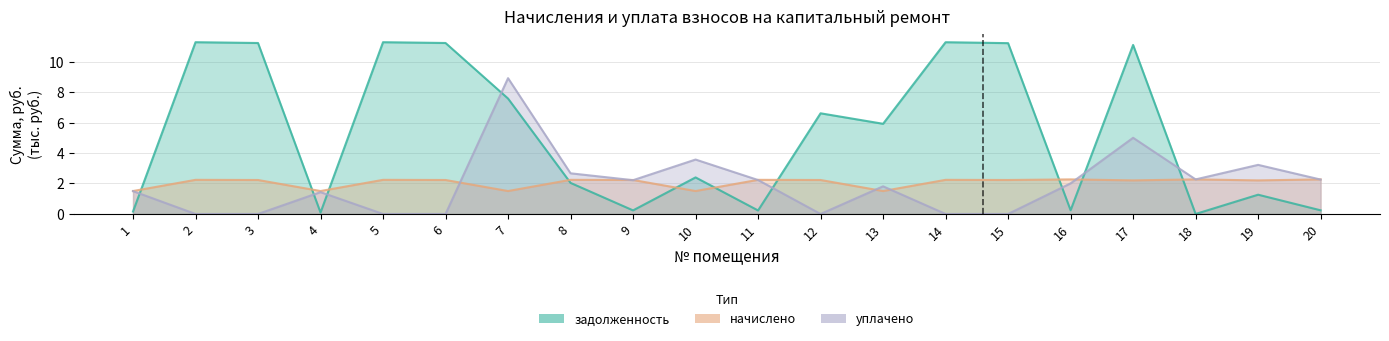

After their last crossing, which series has the higher values: начислено or задолженность?

начислено